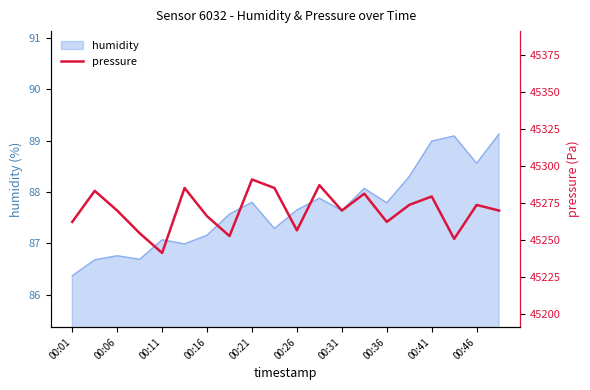

The humidity series shows 142.7 at 00:06. True or false?

False